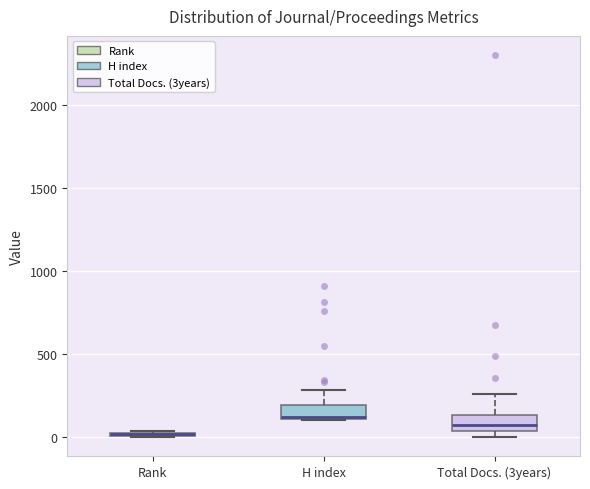

Where is the upper edge of the box for Total Docs. (3years) on the y-axis? The values are not printed on the chart, so give them approximately, as read against the axis.

150